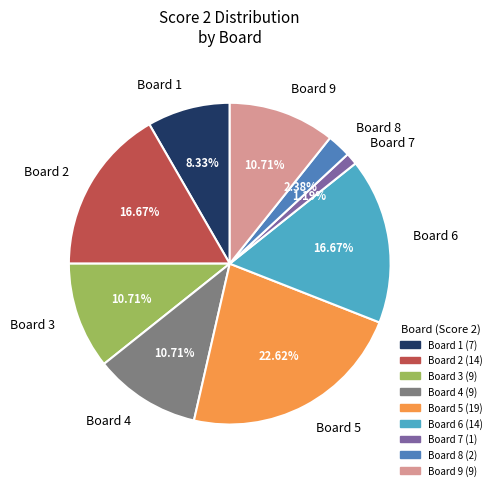

Which slice is the smallest?

Board 7